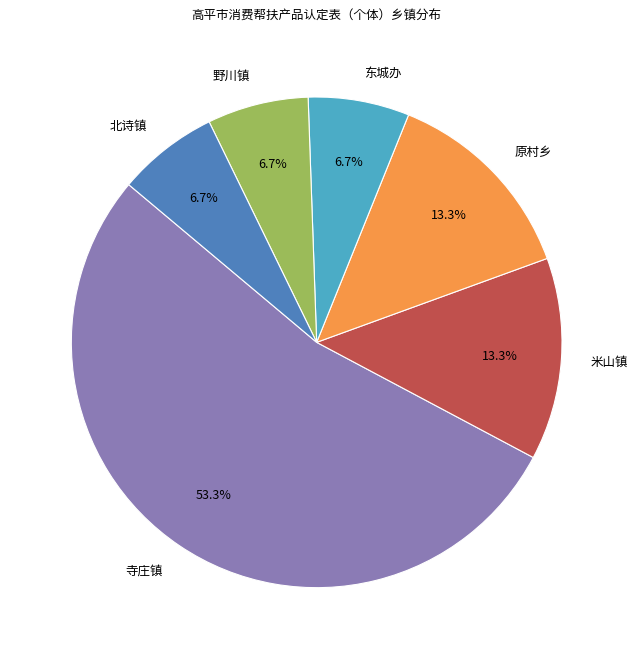

What is the largest slice in the pie chart?

寺庄镇